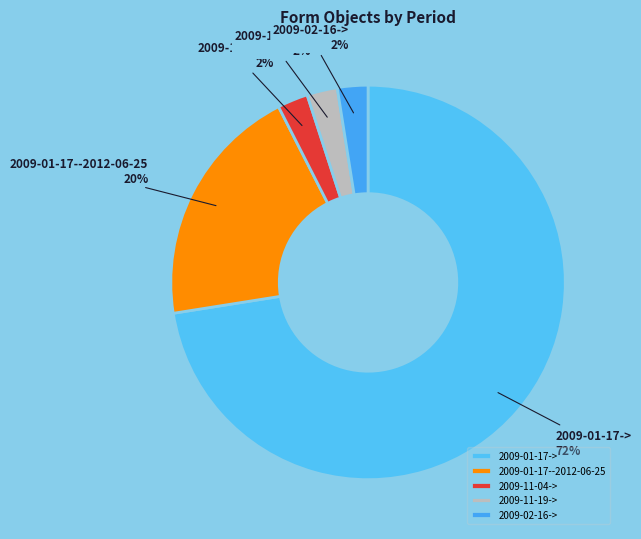

To the nearest percent, what portion does 2009-02-16-> represent?

2%